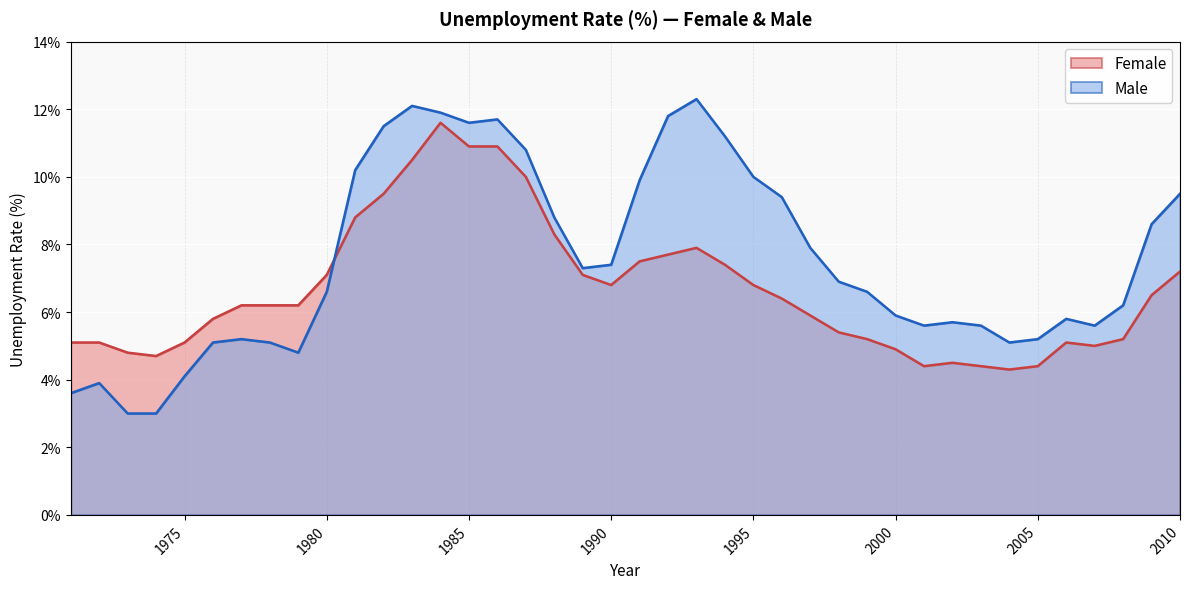

Rank the series by their average value, from highest to lowest.

Male, Female